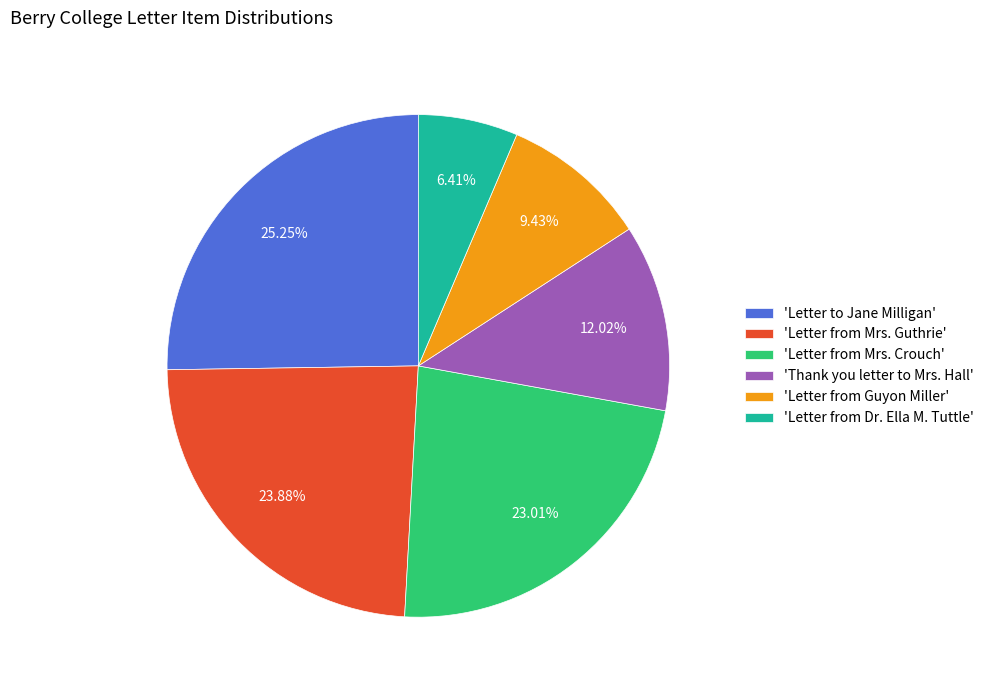

Does any single category account for the majority?

No